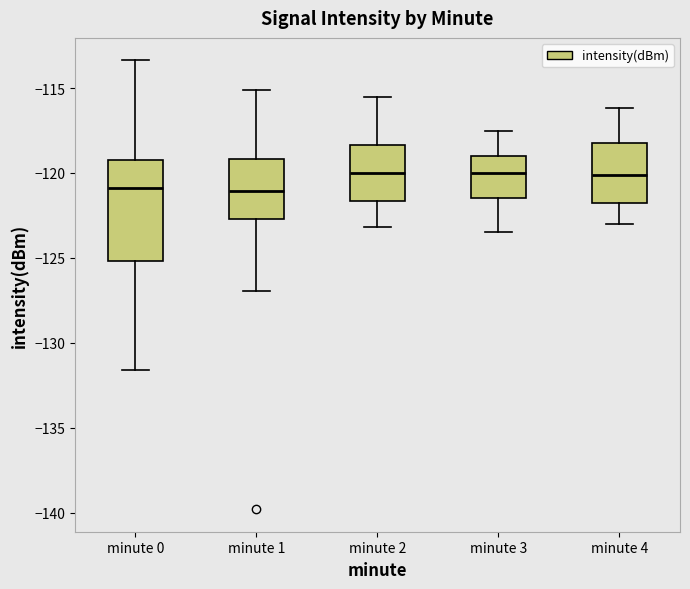

Which box is the tallest, from its lower edge to its upper edge?

minute 0